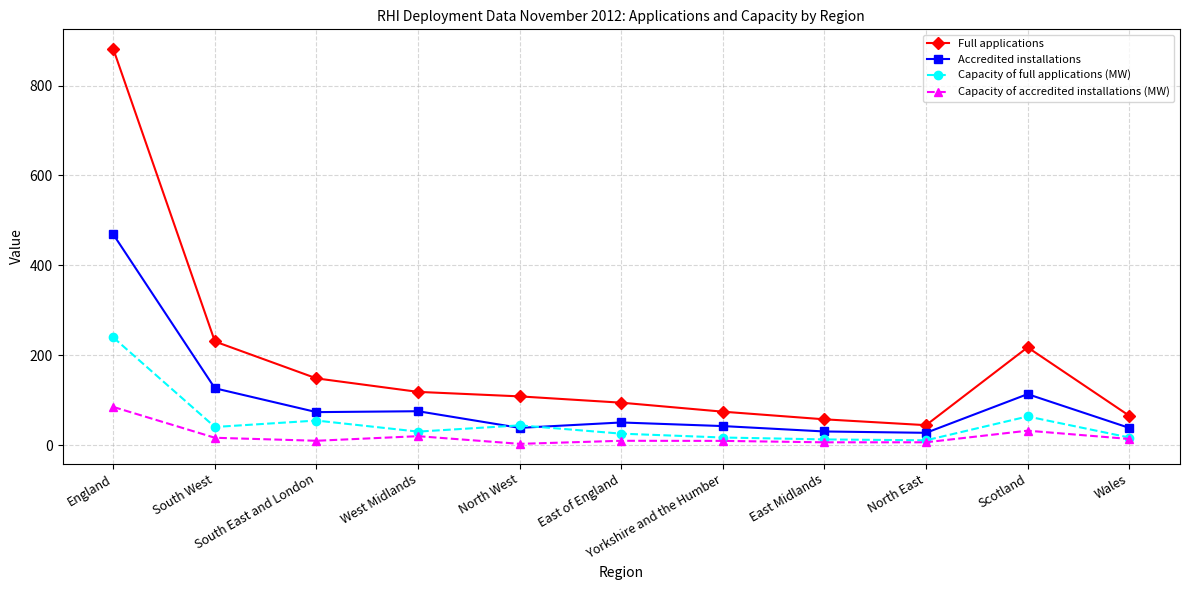

What position from the right is East of England?

6